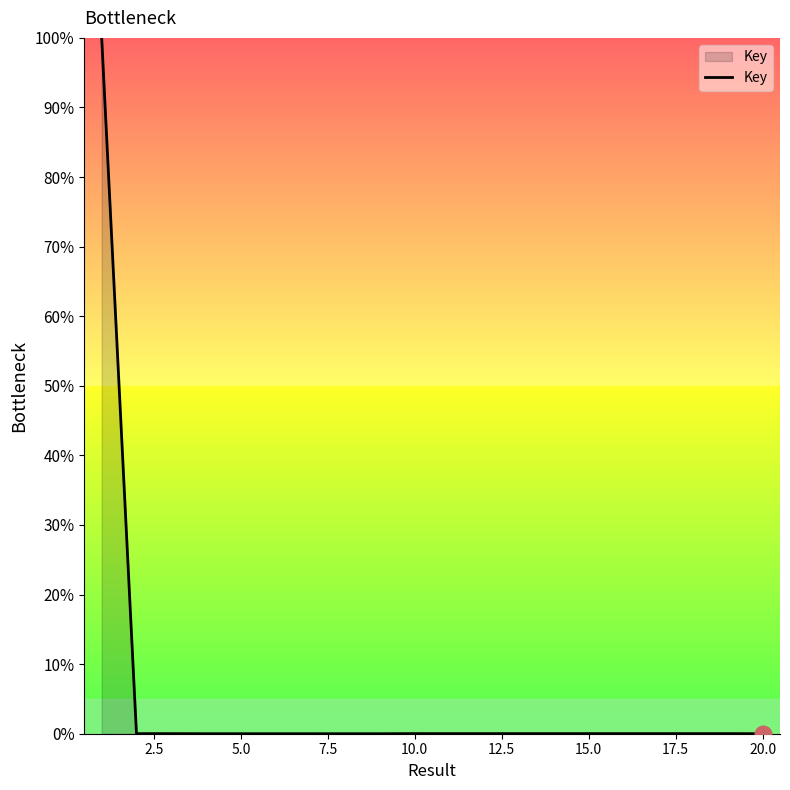

What is the maximum value shown in the chart?

100.0